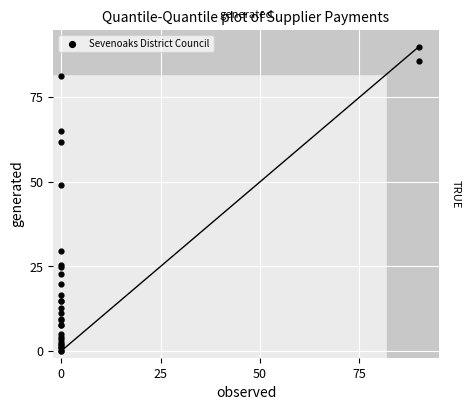

What Y value in the scatter plot is closest to 45?

49.0